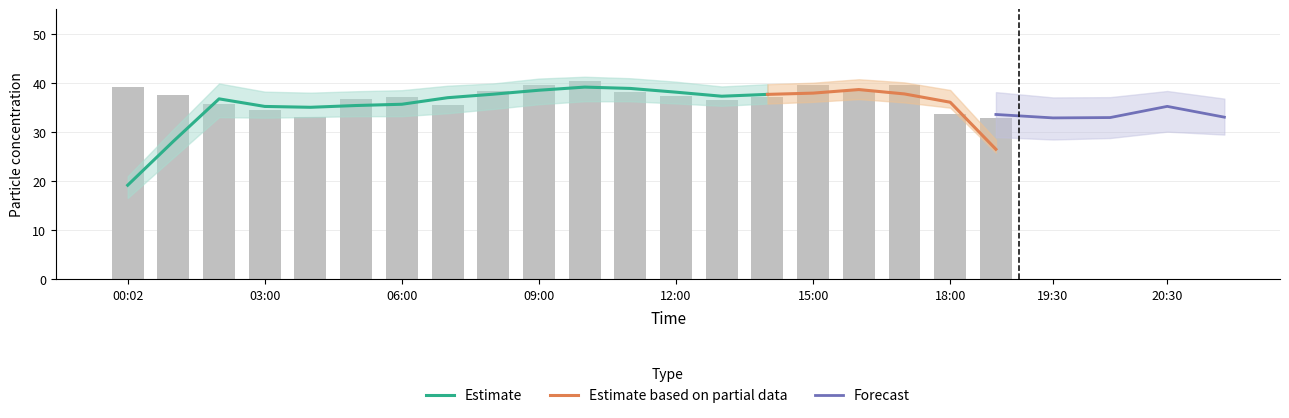

At which category is the sum across all series the highest?

10:00